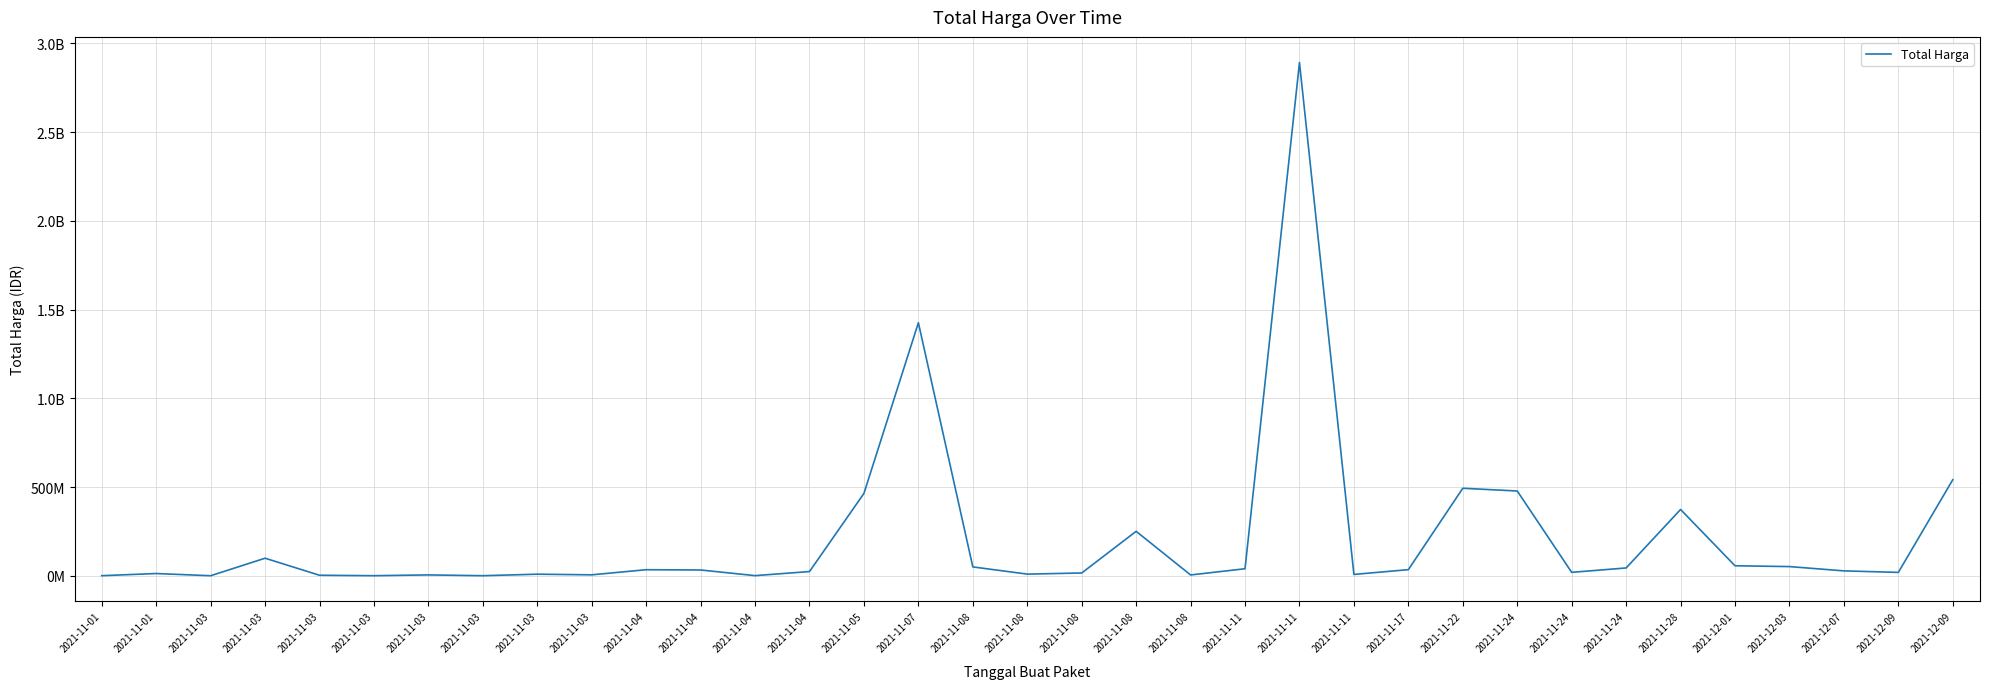

What is the smallest value displayed?

78000